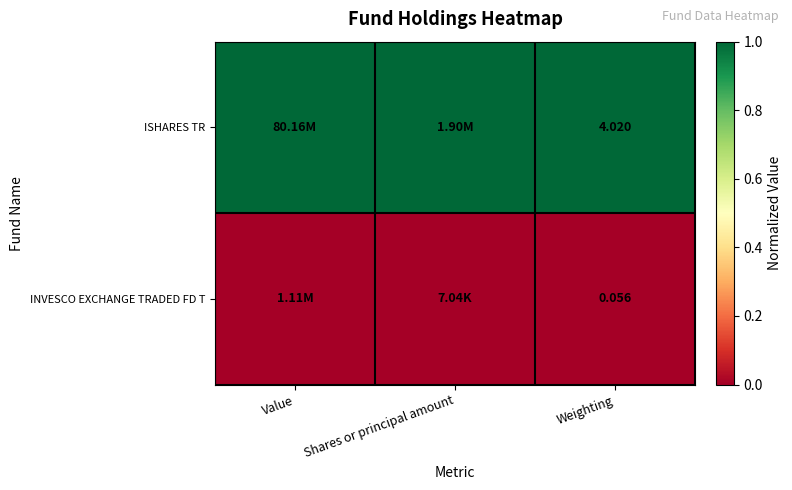

Is the value of ISHARES TR at Weighting greater than the value of INVESCO EXCHANGE TRADED FD T at Weighting?

Yes